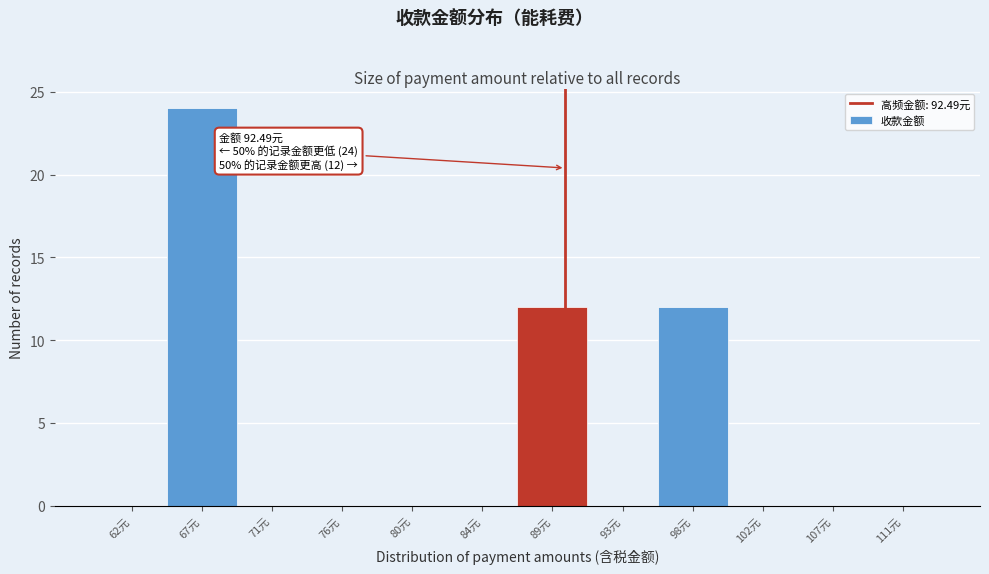

Reading left to right, extract all data points from this chart.

62元=0	67元=24	71元=0	76元=0	80元=0	84元=0	89元=12	93元=0	98元=12	102元=0	107元=0	111元=0